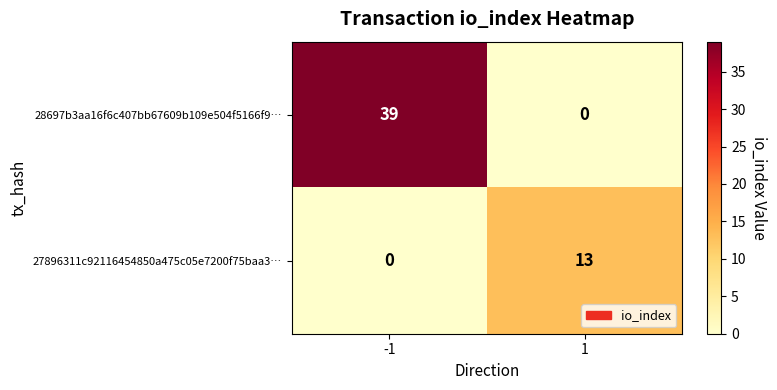

What is the average value of the 28697b3aa16f6c407bb67609b109e504f5166f9… series?

20